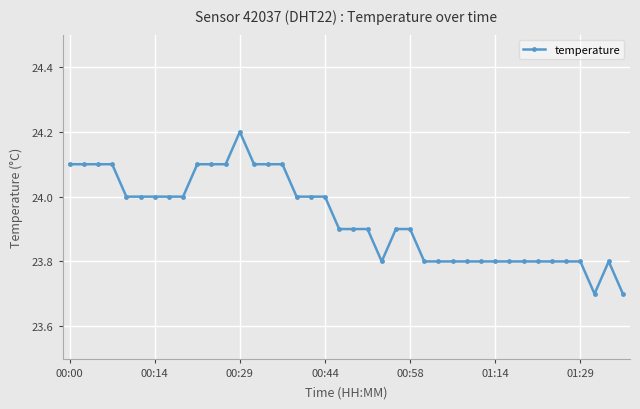

What is the sum of all values?

957.3